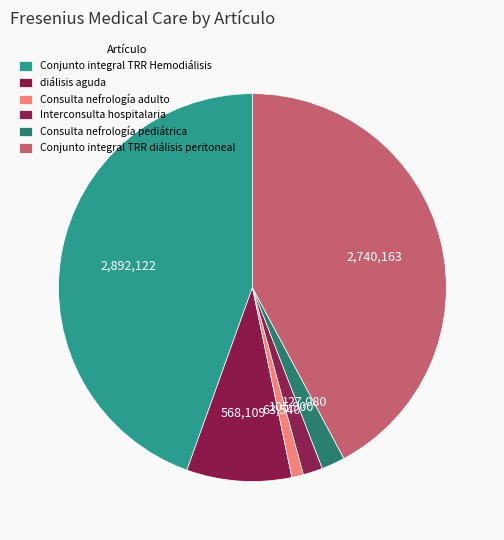

What is the smallest slice in the pie chart?

Consulta nefrología adulto